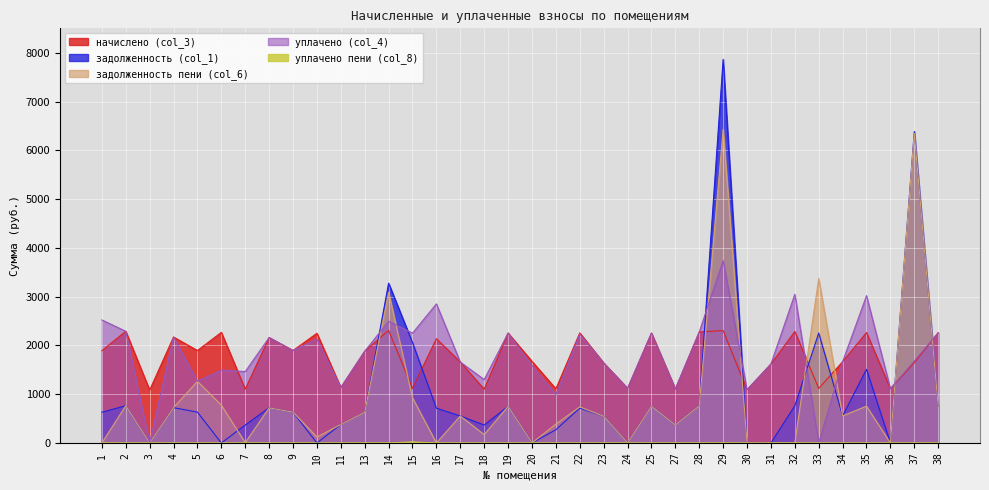

Between 37 and 1, which is larger?

1